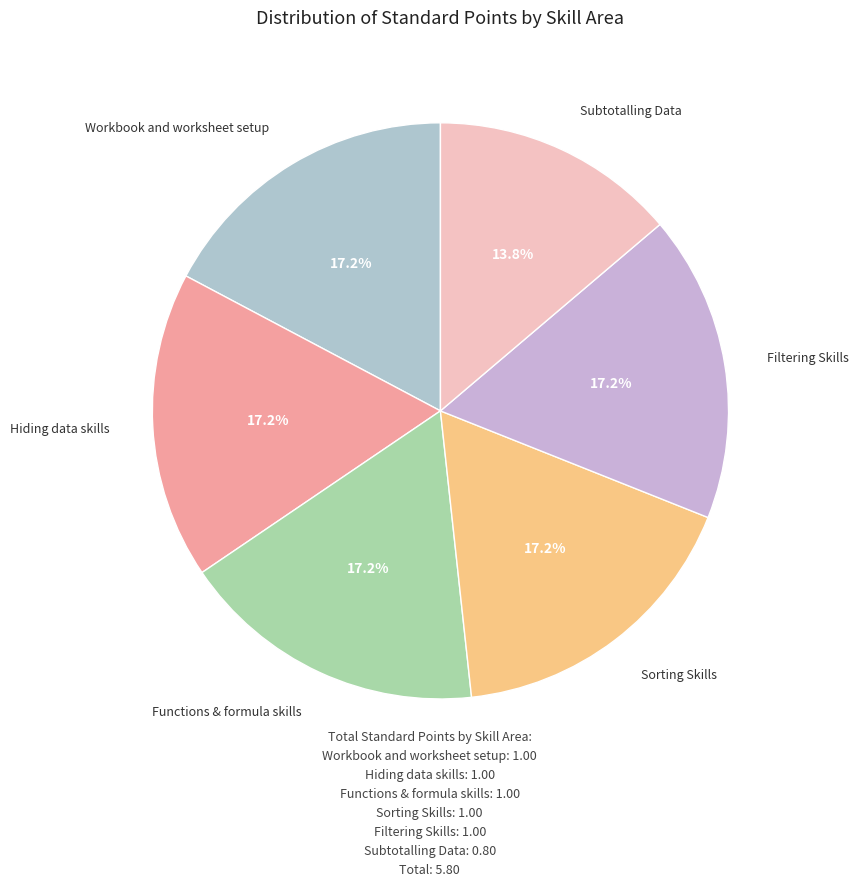

True or false: Hiding data skills accounts for 25% of the total.

False